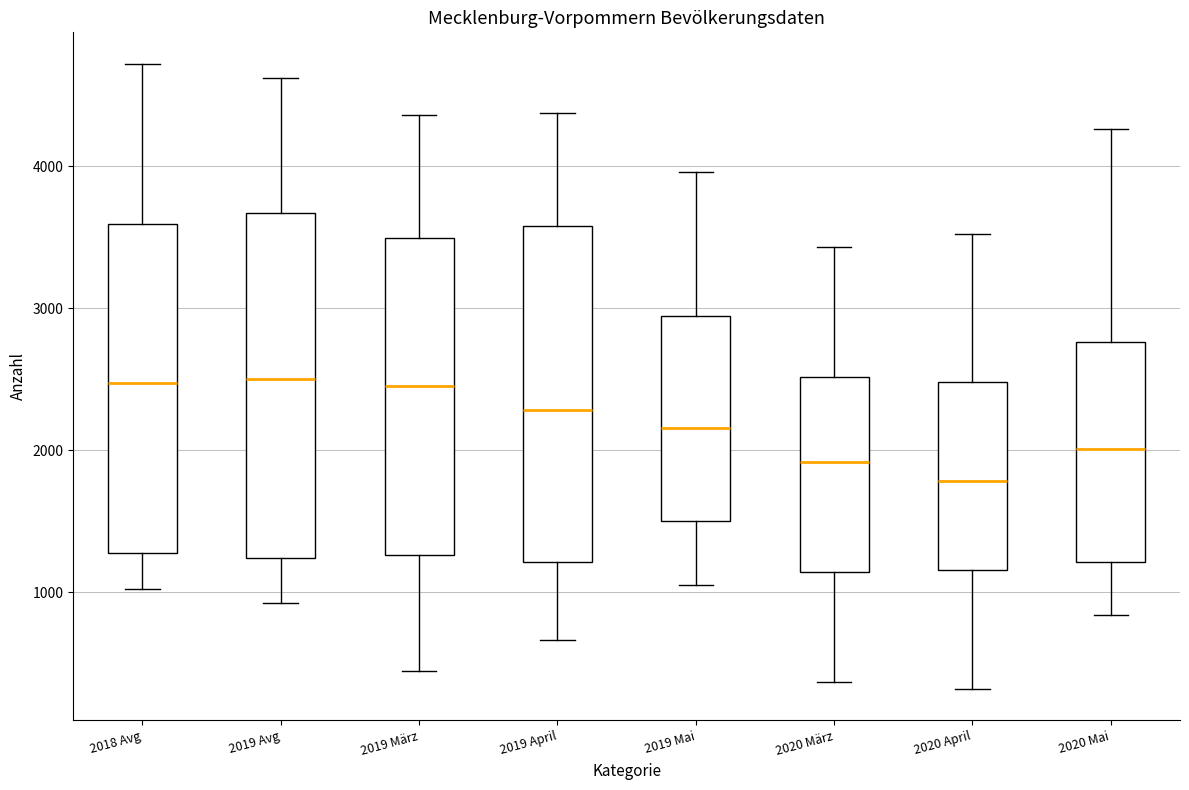

Reading left to right, transcribe this box plot: for each box, give where its median line is, the range the box spans, and where its two whiskers end, as read against the y-axis. The values are not printed on the chart, so give them approximately, as read against the axis.

2018 Avg: median 2500, box 1300 to 3600, whiskers 1000 to 4700
2019 Avg: median 2500, box 1200 to 3700, whiskers 900 to 4600
2019 März: median 2500, box 1300 to 3500, whiskers 400 to 4400
2019 April: median 2300, box 1200 to 3600, whiskers 700 to 4400
2019 Mai: median 2200, box 1500 to 2900, whiskers 1100 to 4000
2020 März: median 1900, box 1100 to 2500, whiskers 400 to 3400
2020 April: median 1800, box 1200 to 2500, whiskers 300 to 3500
2020 Mai: median 2000, box 1200 to 2800, whiskers 800 to 4300